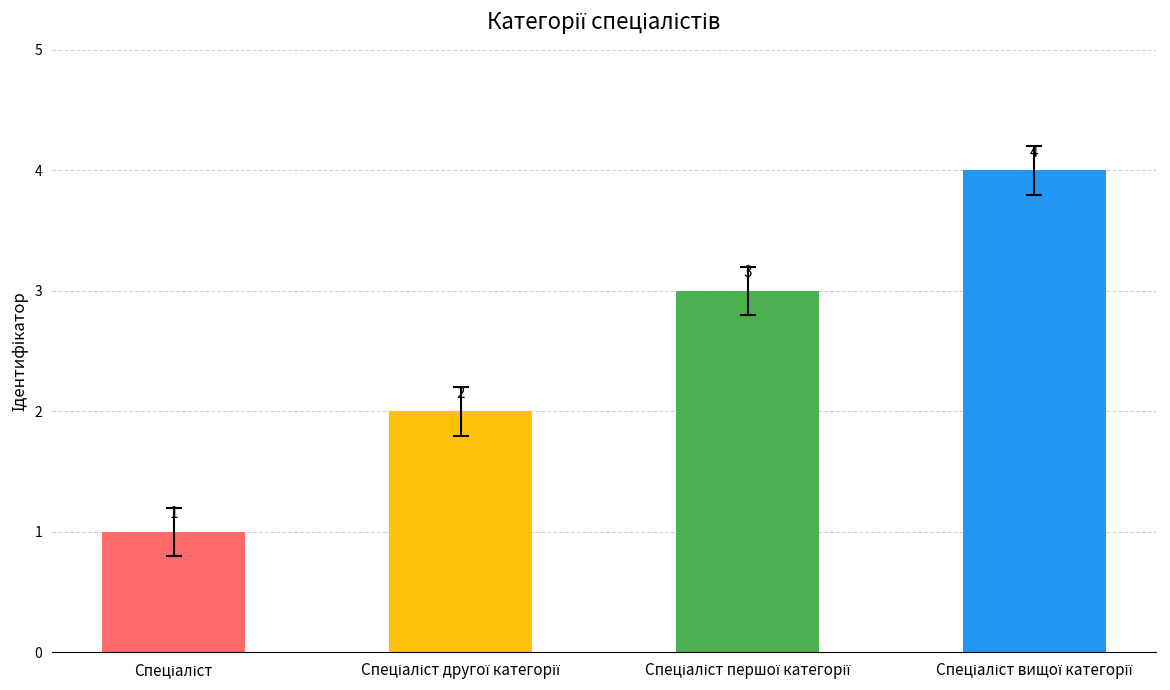

What is the sum of all values?

10